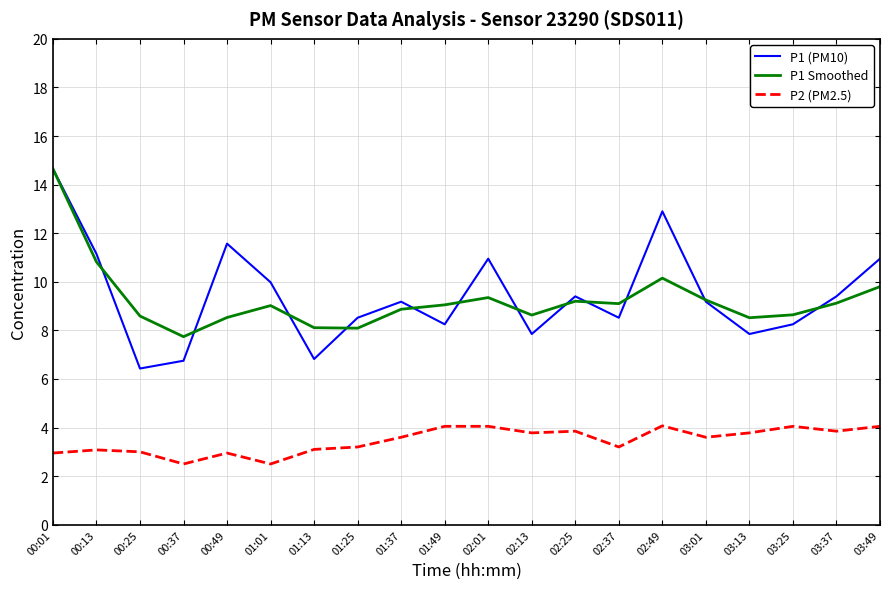

Which series changed the most between 02:25 and 02:49?

P1 (PM10)